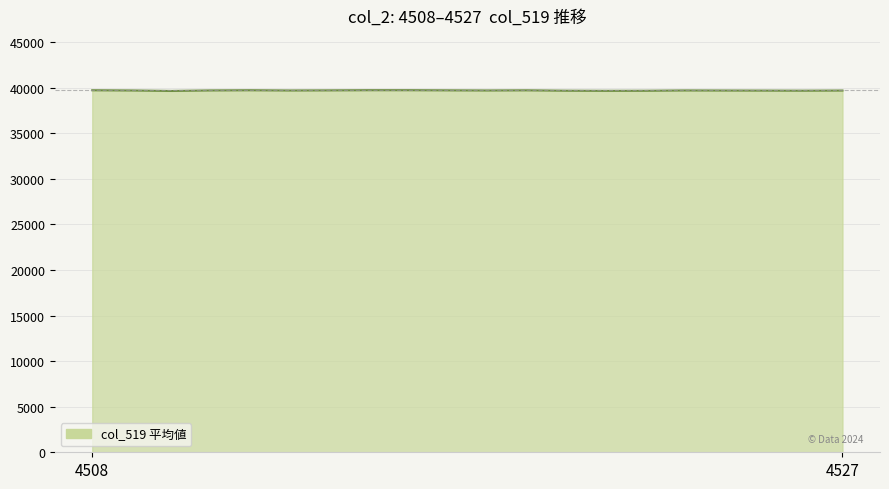

What is the maximum value shown in the chart?

39725